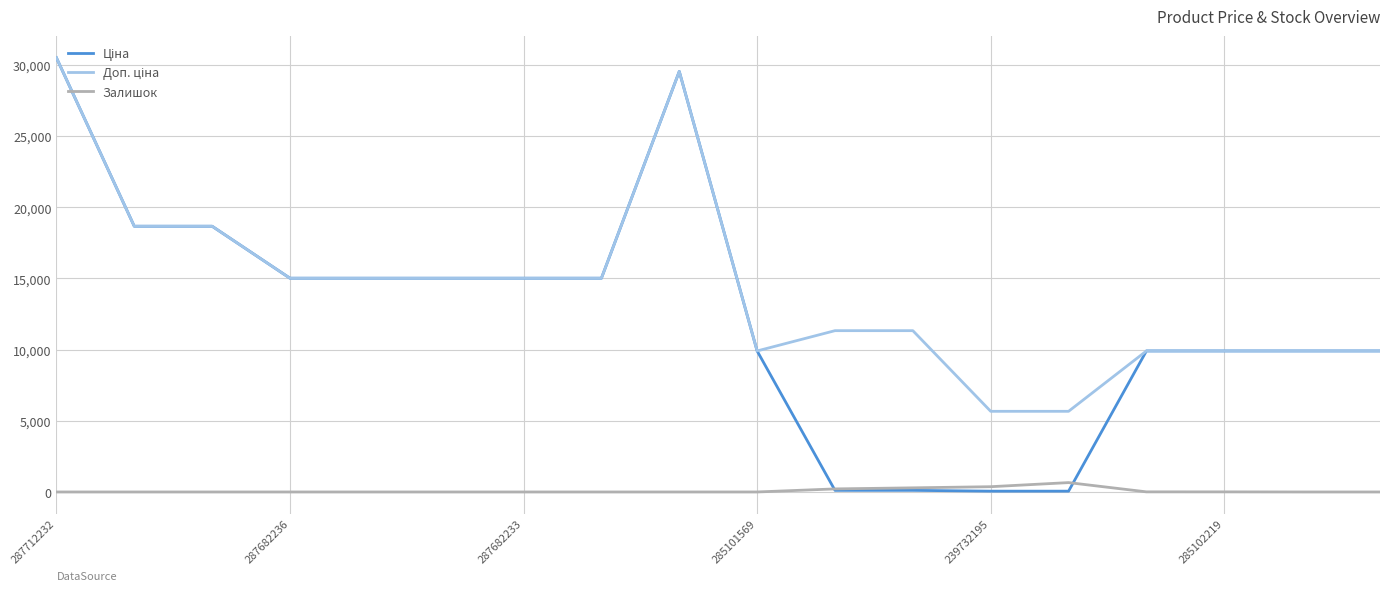

Where is Залишок nearest to the value 329?

11